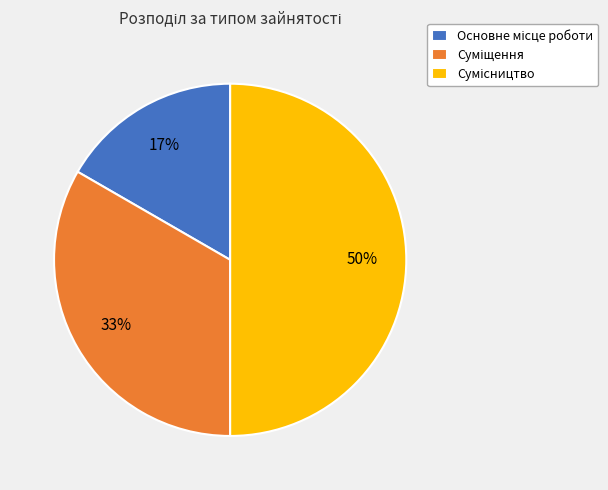

Count the number of slices in the pie.

3